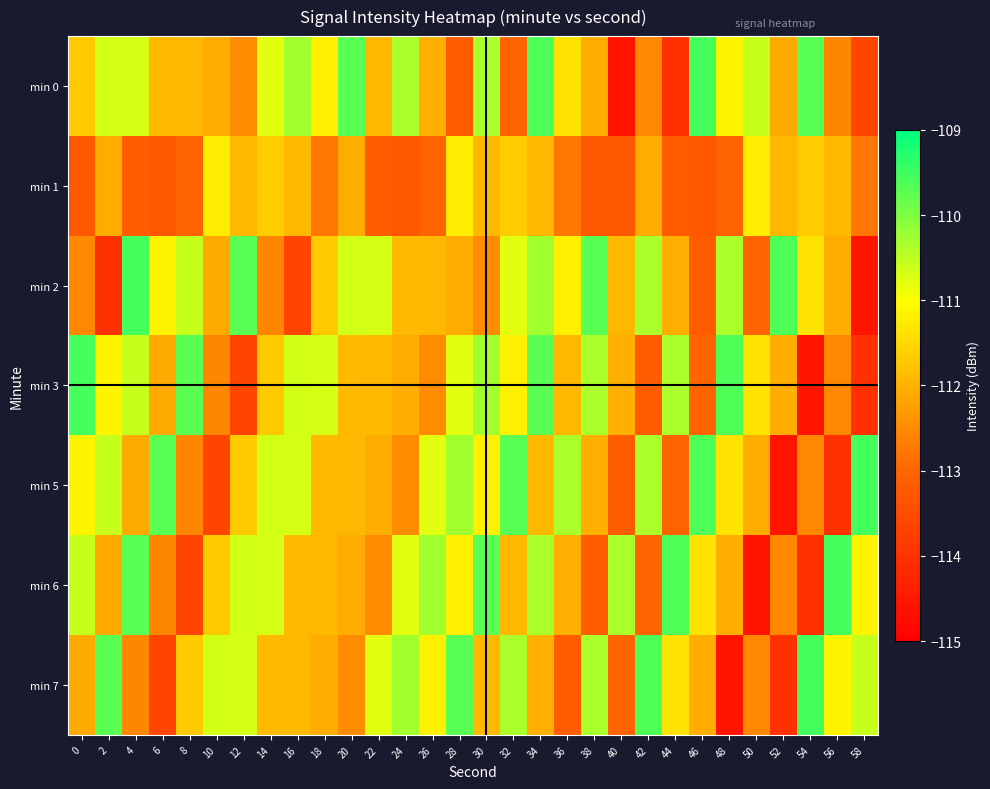

Which series has the largest range (max minus min)?

min 0